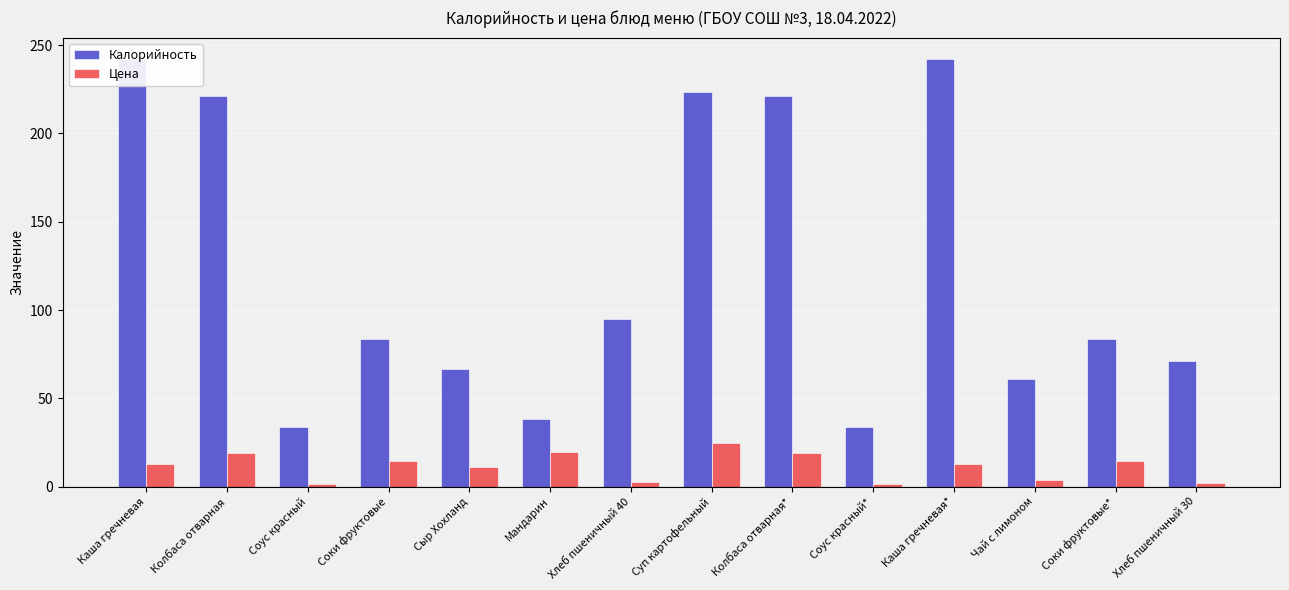

Reading right to left, extract all data points from this chart.

Калорийность: Хлеб пшеничный 30=71.1	Соки фруктовые*=83.4	Чай с лимоном=60.8	Каша гречневая*=242.2	Соус красный*=33.9	Колбаса отварная*=221.3	Суп картофельный=223.7	Хлеб пшеничный 40=94.8	Мандарин=38.0	Сыр Хохланд=66.7	Соки фруктовые=83.4	Соус красный=33.9	Колбаса отварная=221.3	Каша гречневая=242.2
Цена: Хлеб пшеничный 30=1.9	Соки фруктовые*=14.2	Чай с лимоном=4.0	Каша гречневая*=12.9	Соус красный*=1.5	Колбаса отварная*=19.2	Суп картофельный=24.5	Хлеб пшеничный 40=2.5	Мандарин=19.4	Сыр Хохланд=11.3	Соки фруктовые=14.2	Соус красный=1.5	Колбаса отварная=19.2	Каша гречневая=12.9